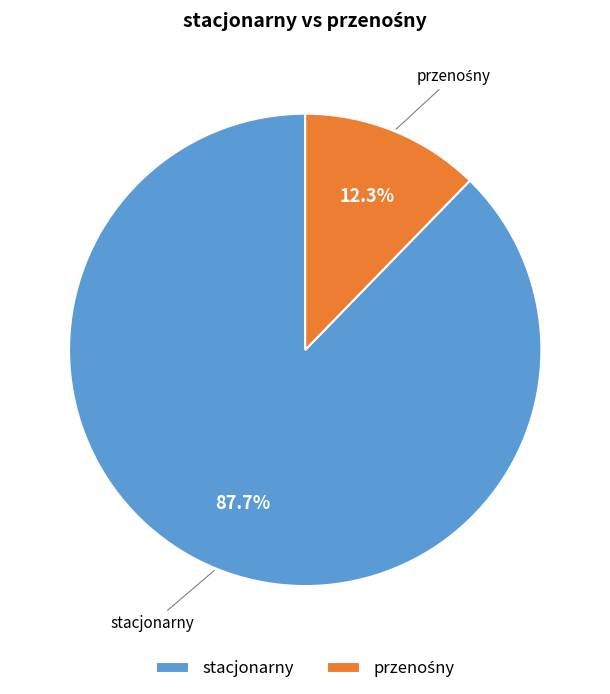

Does stacjonarny represent more than half of the total?

Yes